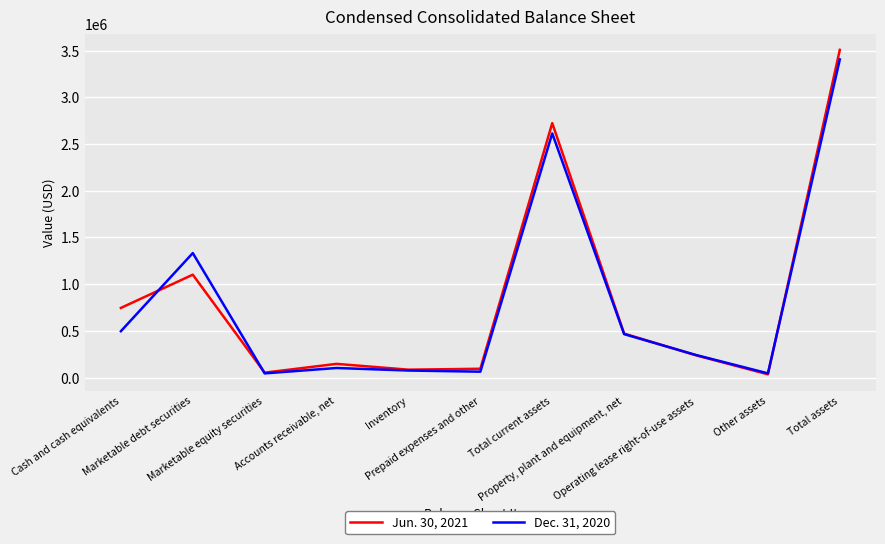

Which category has the highest value in the Dec. 31, 2020 series?

Total assets